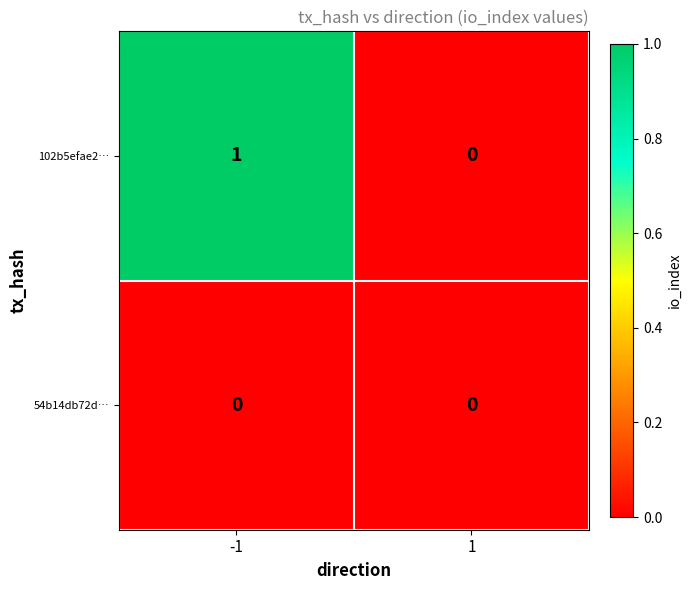

Reading left to right, extract all data points from this chart.

102b5efae2…: 1	0
54b14db72d…: 0	0